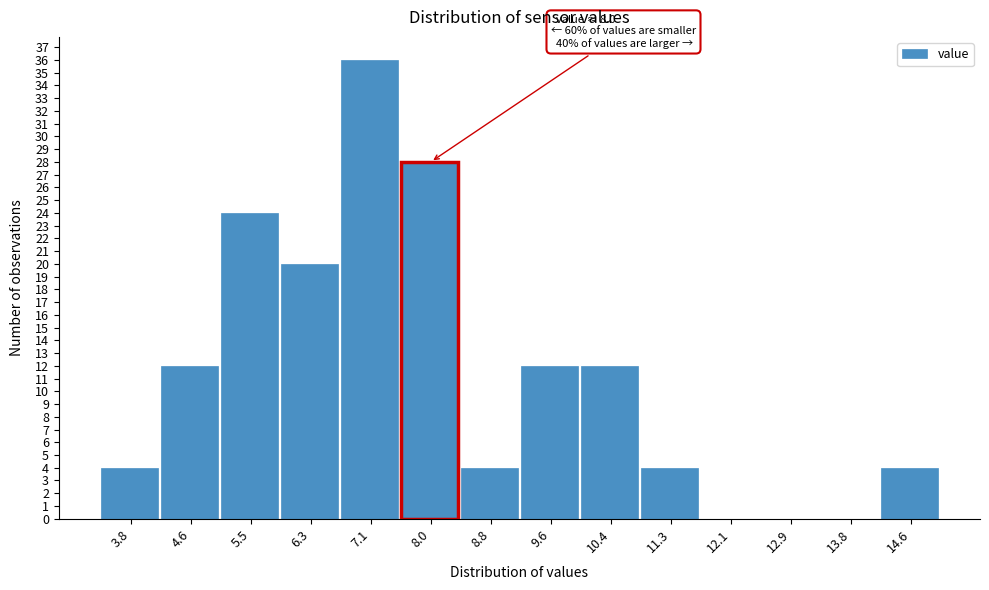

Reading left to right, what are all the values shown in this chart?

3.8=4	4.6=12	5.5=24	6.3=20	7.1=36	8.0=28	8.8=4	9.6=12	10.4=12	11.3=4	12.1=0	12.9=0	13.8=0	14.6=4